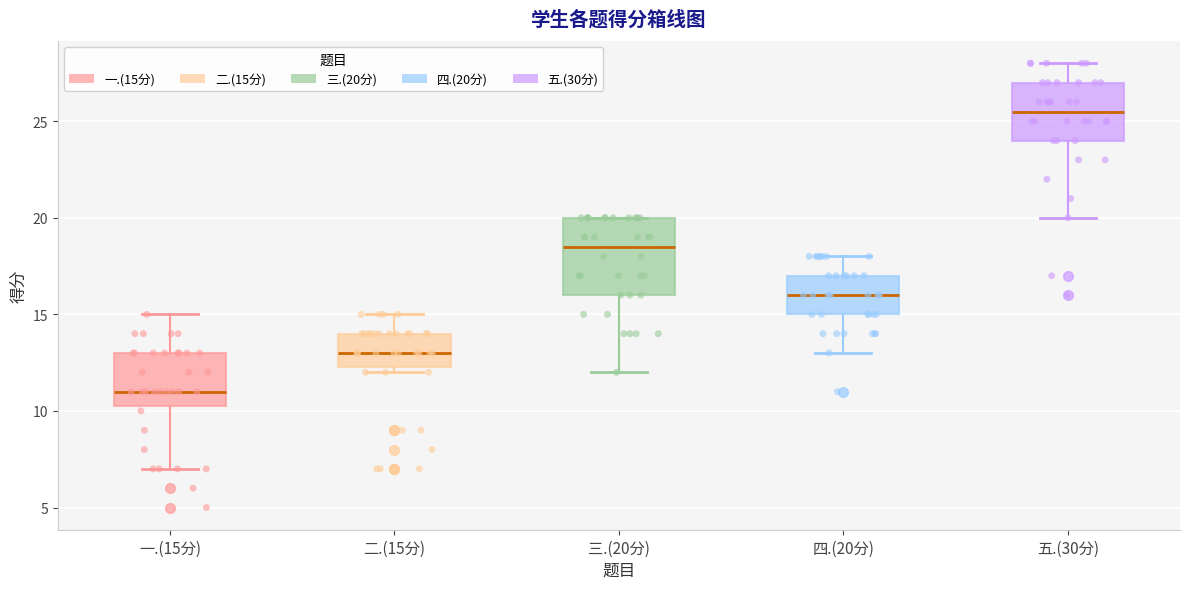

Which box has the highest median line?

五.(30分)